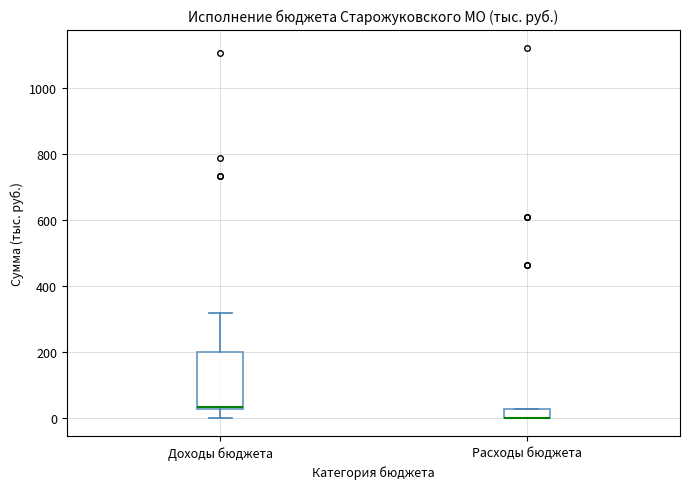

Where is the lower edge of the box for Доходы бюджета on the y-axis? The values are not printed on the chart, so give them approximately, as read against the axis.

20